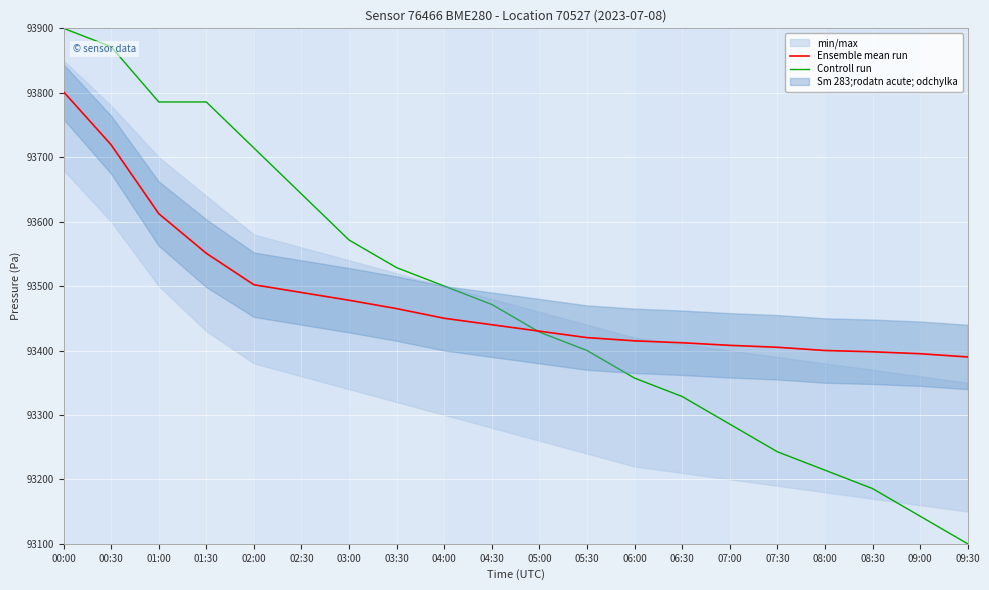

Rank the series at 02:30 from highest to lowest value.

Controll run, Ensemble mean run